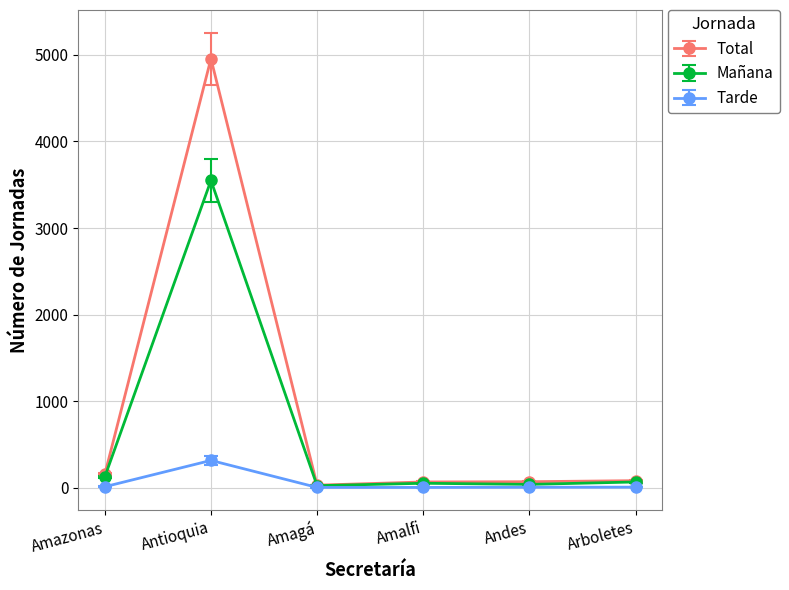

What is the sum of the Mañana values at Amazonas and Andes?

163